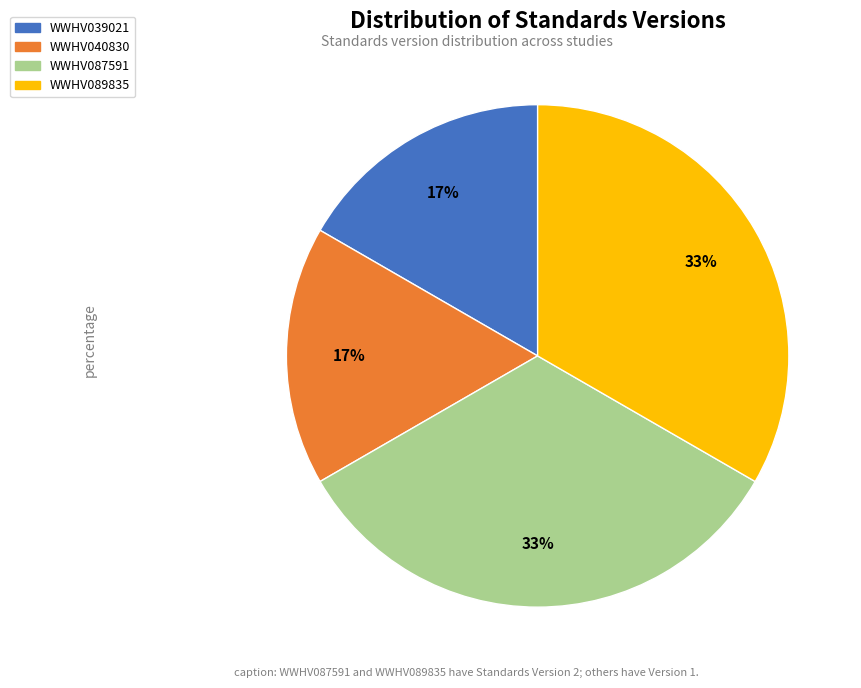

To the nearest percent, what portion does WWHV039021 represent?

17%